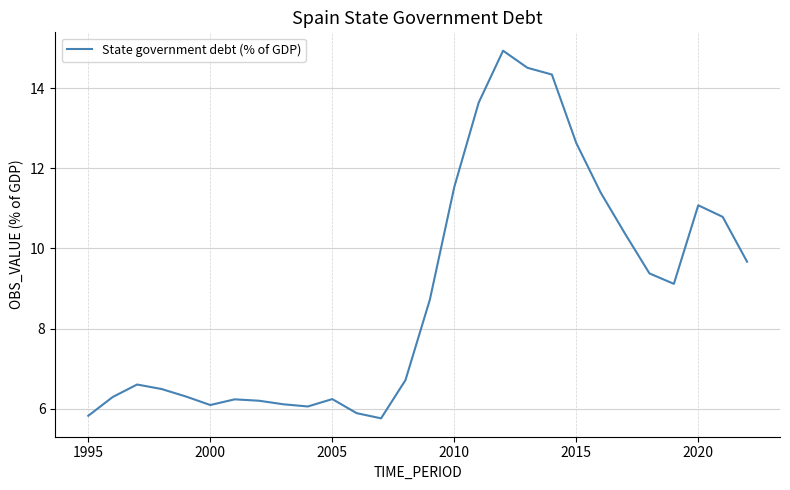

What is the smallest value displayed?

5.8